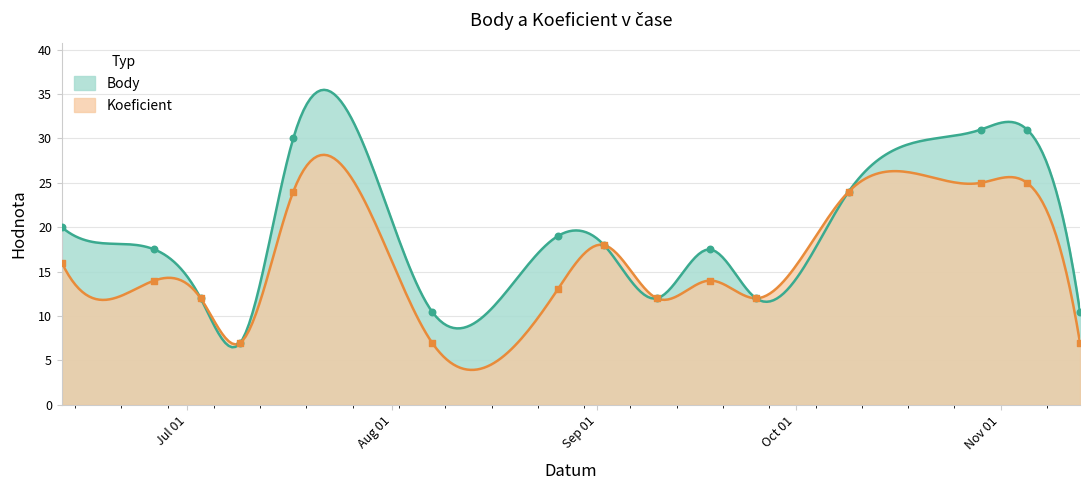

Which series has the largest total across all categories?

Body